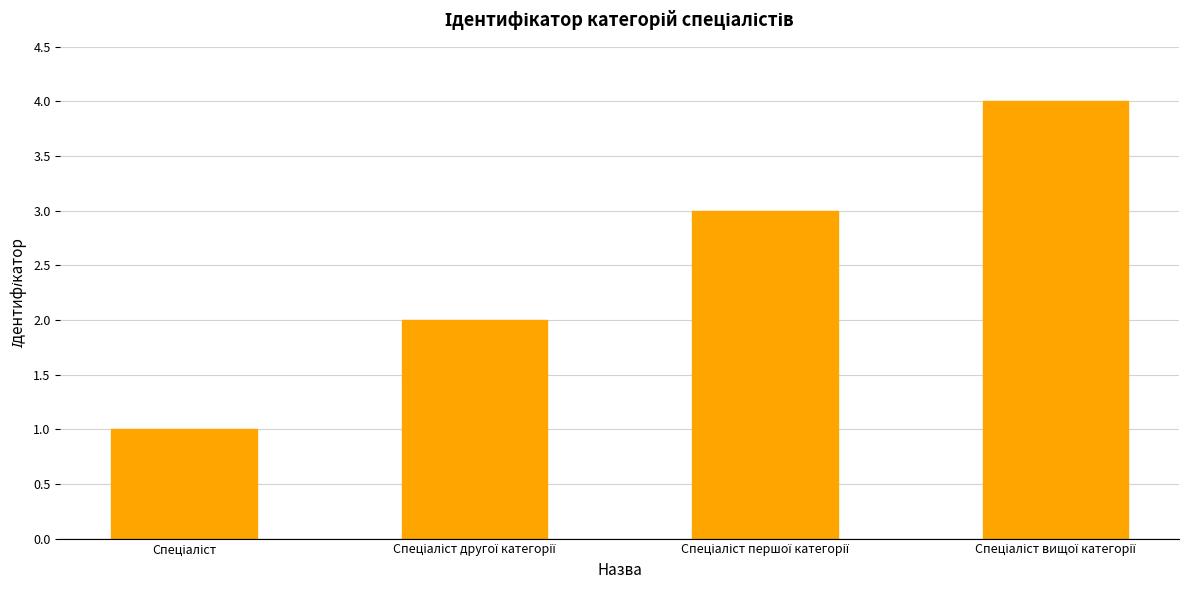

What is the greatest value displayed?

4